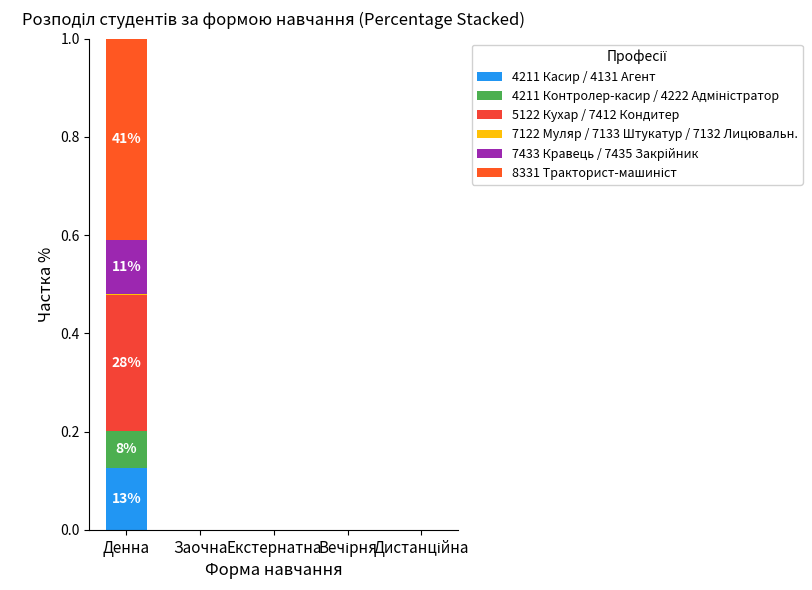

At Дистанційна, list the series in order from largest to smallest.

4211 Касир / 4131 Агент, 4211 Контролер-касир / 4222 Адміністратор, 5122 Кухар / 7412 Кондитер, 7122 Муляр / 7133 Штукатур / 7132 Лицювальн., 7433 Кравець / 7435 Закрійник, 8331 Тракторист-машиніст